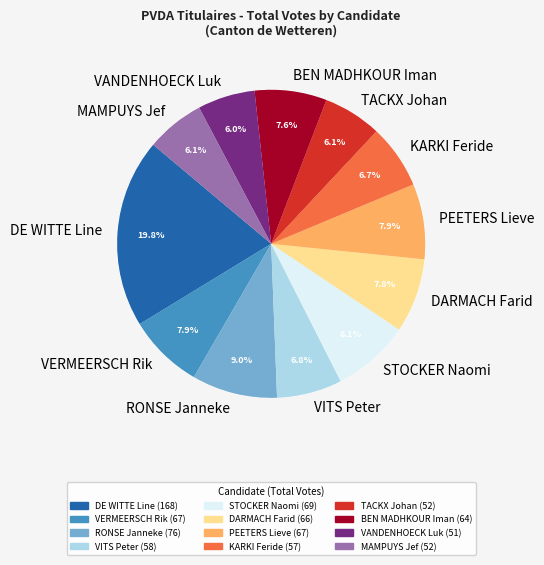

What is the smallest slice in the pie chart?

VANDENHOECK Luk